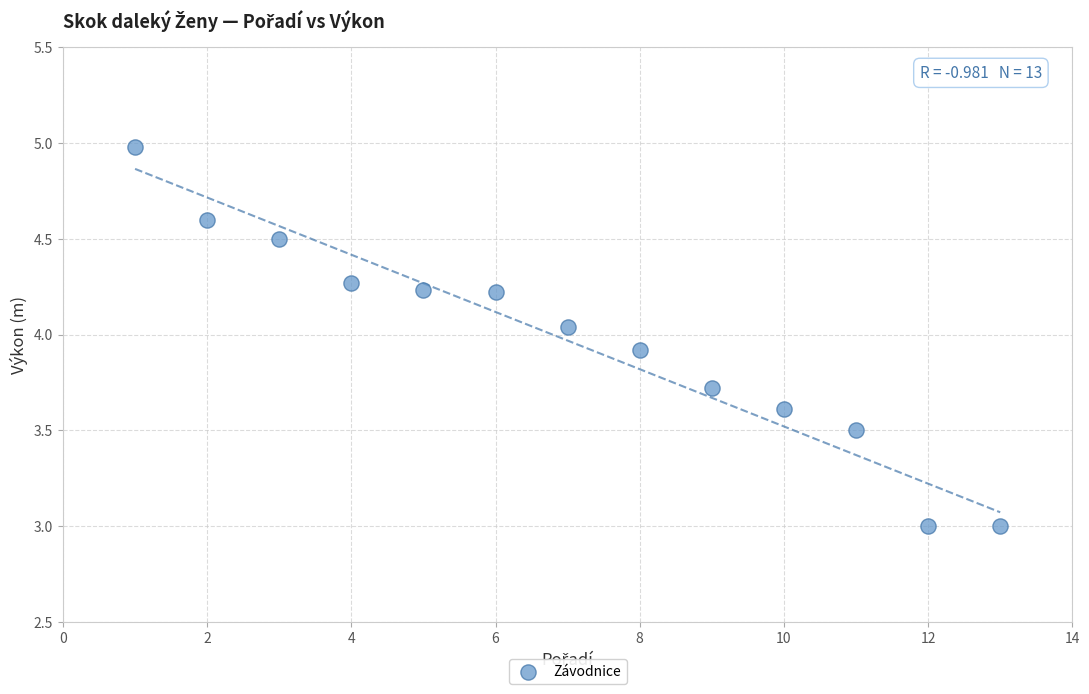

What is the range of X values (max minus min)?

12.0